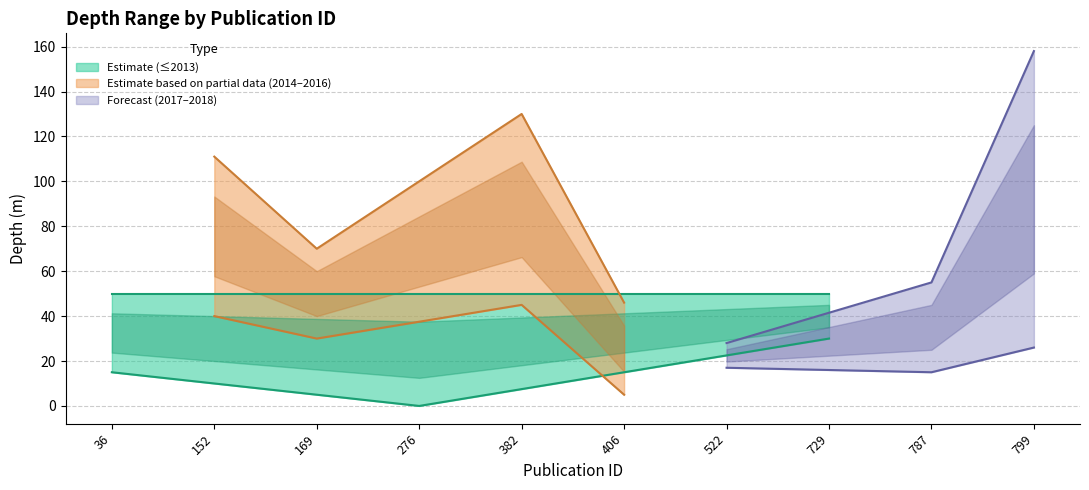

What is the spread (max minus min) of values at 152?

71